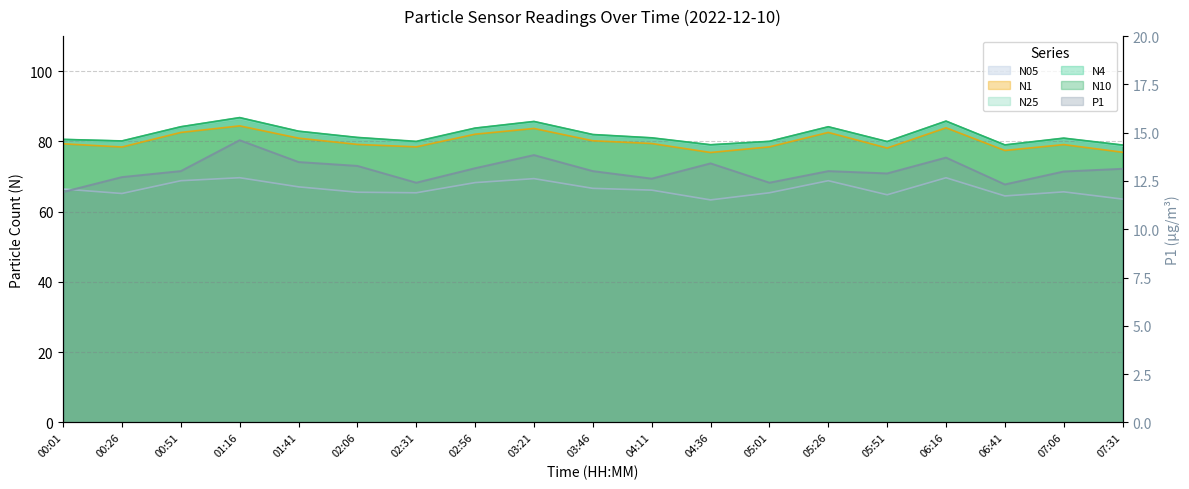

Which category has the lowest value in the P1 series?

00:01